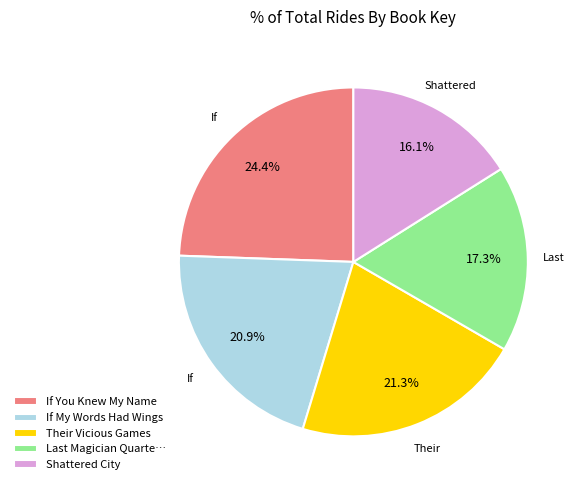

Approximately how many times larger is the value at If You Knew My Name compared to Shattered City?

1.5